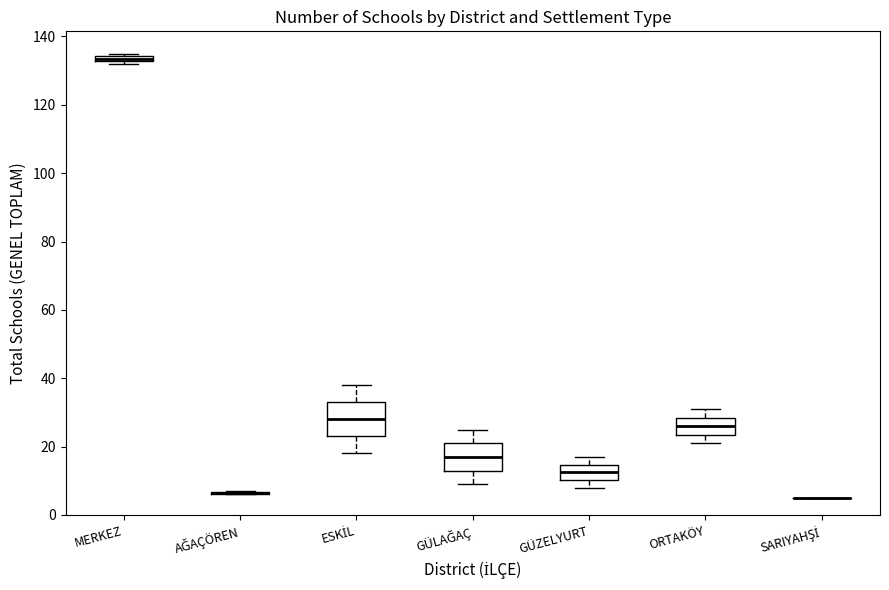

Which box is the tallest, from its lower edge to its upper edge?

ESKİL